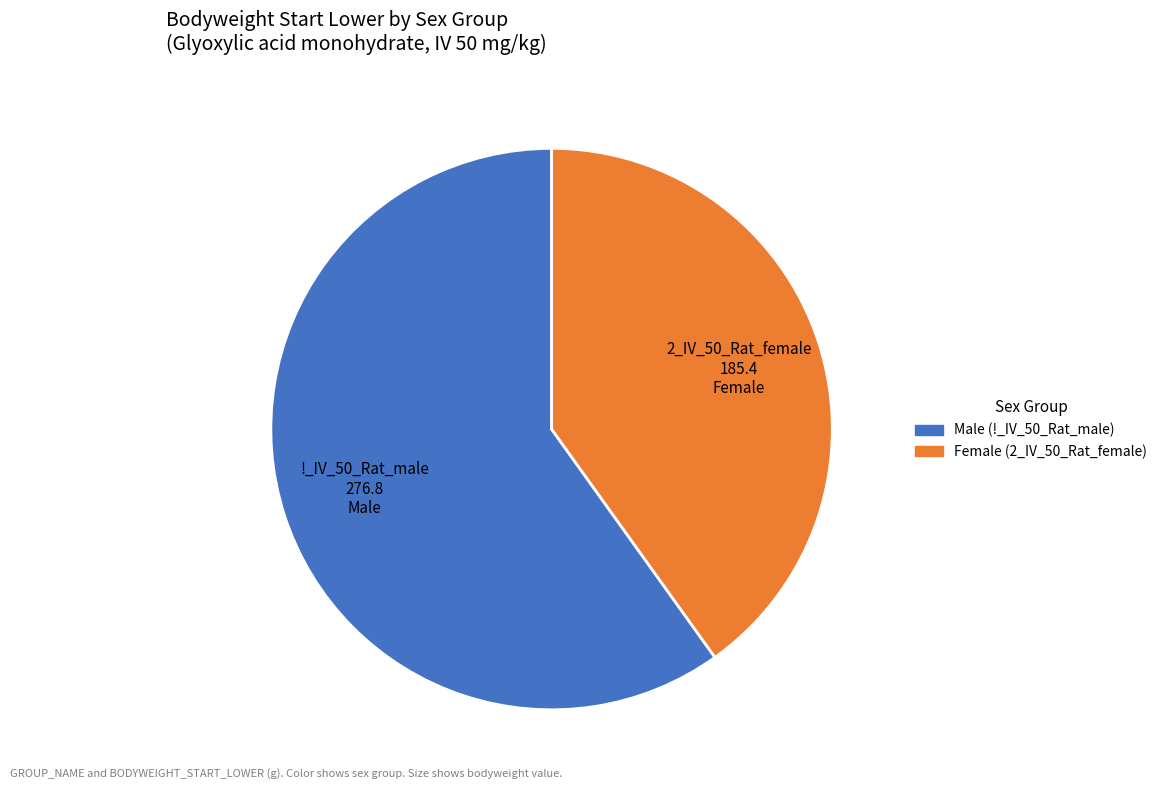

Does any single category account for the majority?

Yes